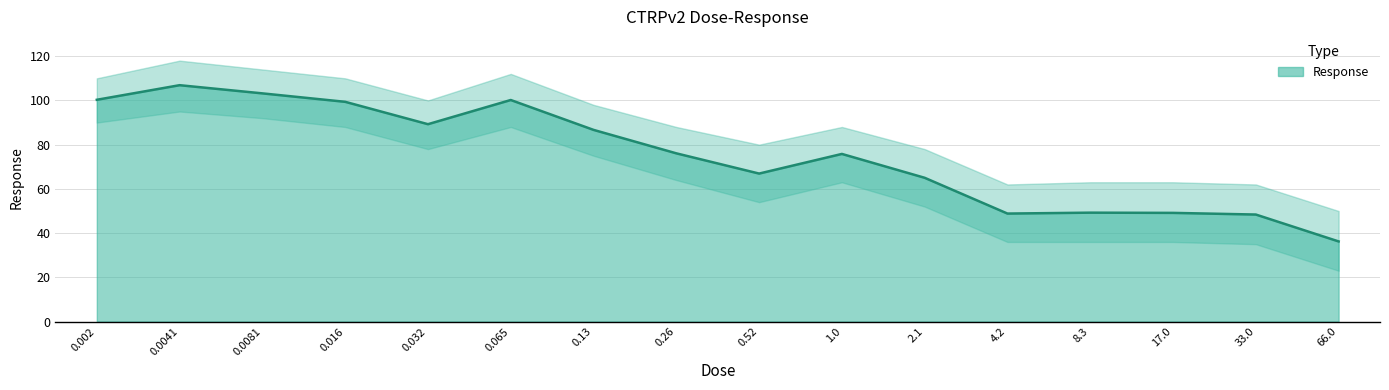

At which label is the value closest to 71?

0.52